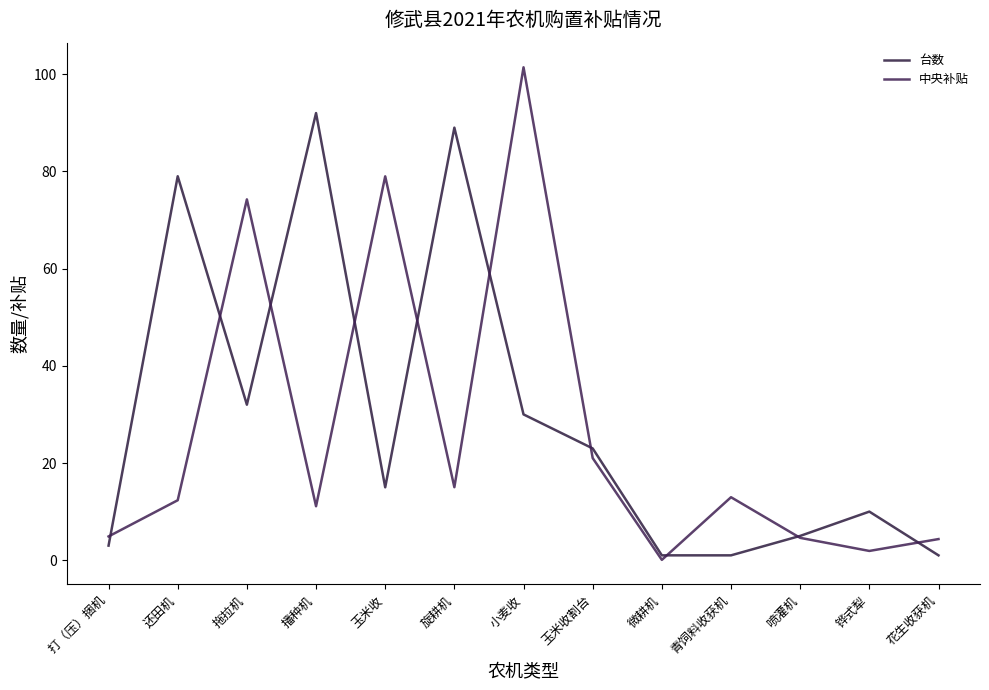

At which category does 台数 reach its first local valley?

拖拉机